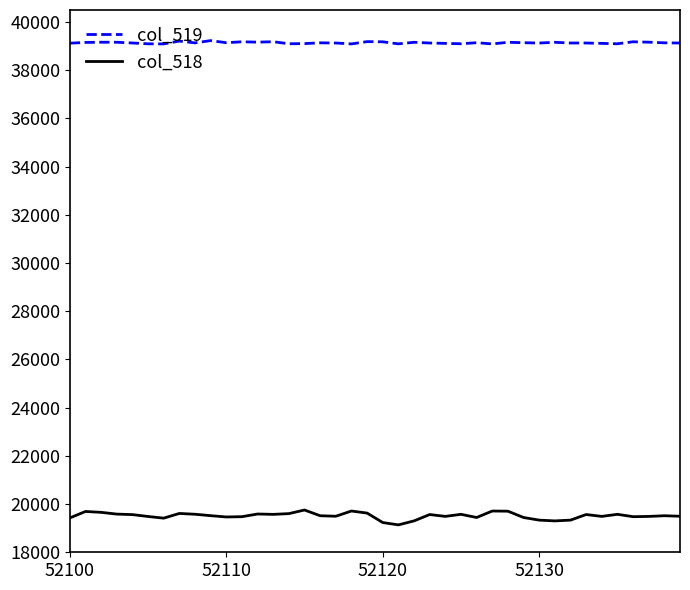

List the series in order of their overall mean, lowest first.

col_518, col_519